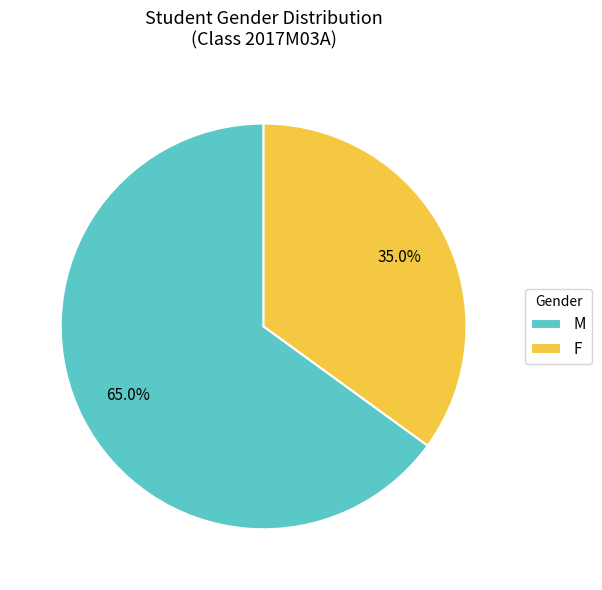

Combined, what portion of the pie is F and M?

100.0%